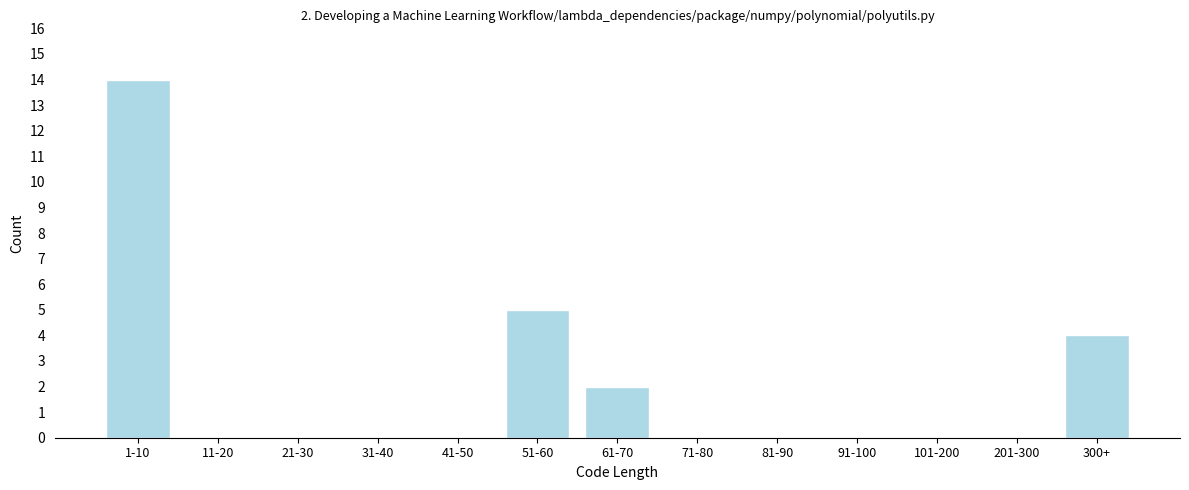

Reading left to right, list all the values displayed in this chart.

1-10=14	11-20=0	21-30=0	31-40=0	41-50=0	51-60=5	61-70=2	71-80=0	81-90=0	91-100=0	101-200=0	201-300=0	300+=4